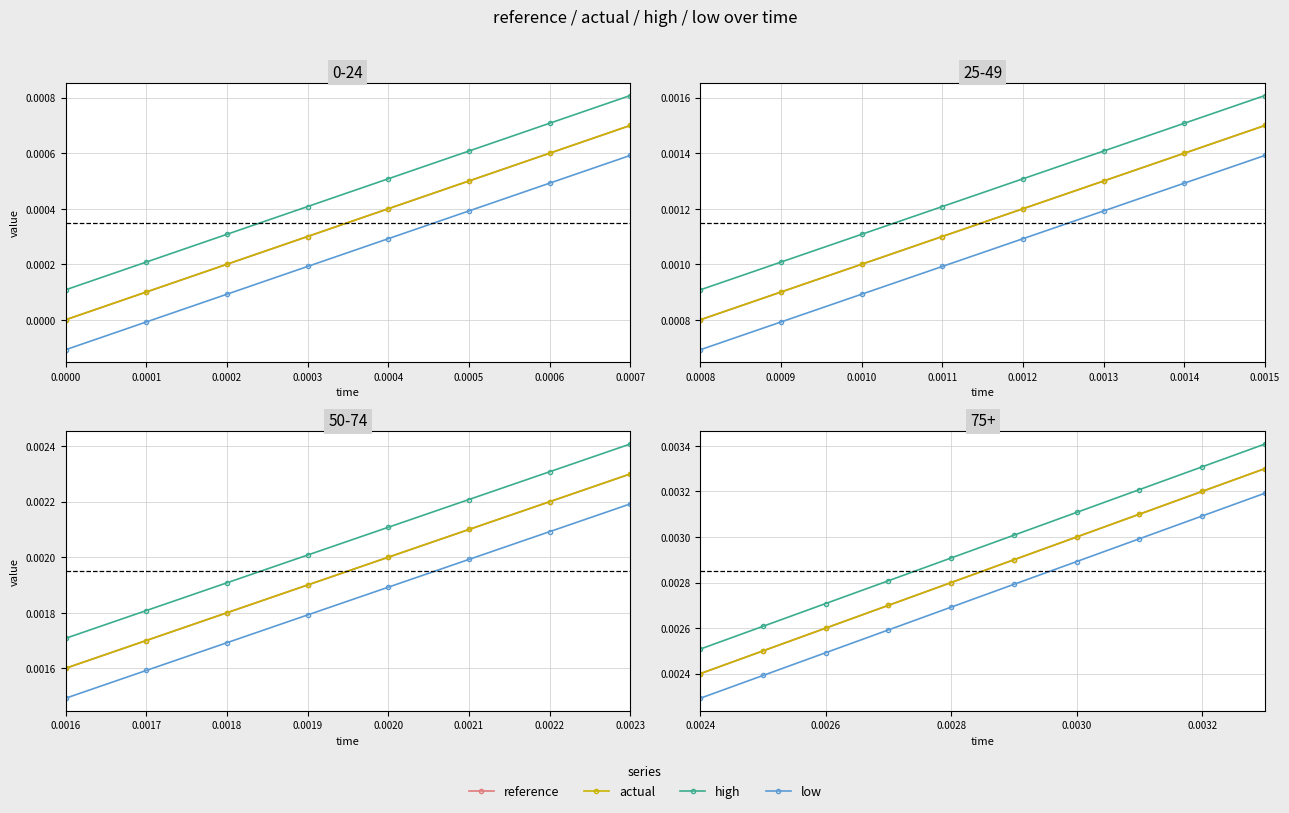

Rank the series at 0.0007 from lowest to highest value.

low, reference, actual, high